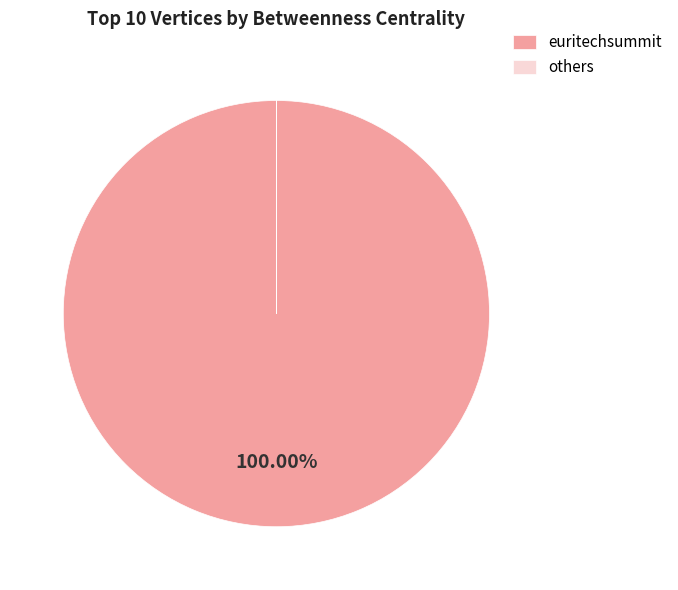

What is the largest slice in the pie chart?

euritechsummit